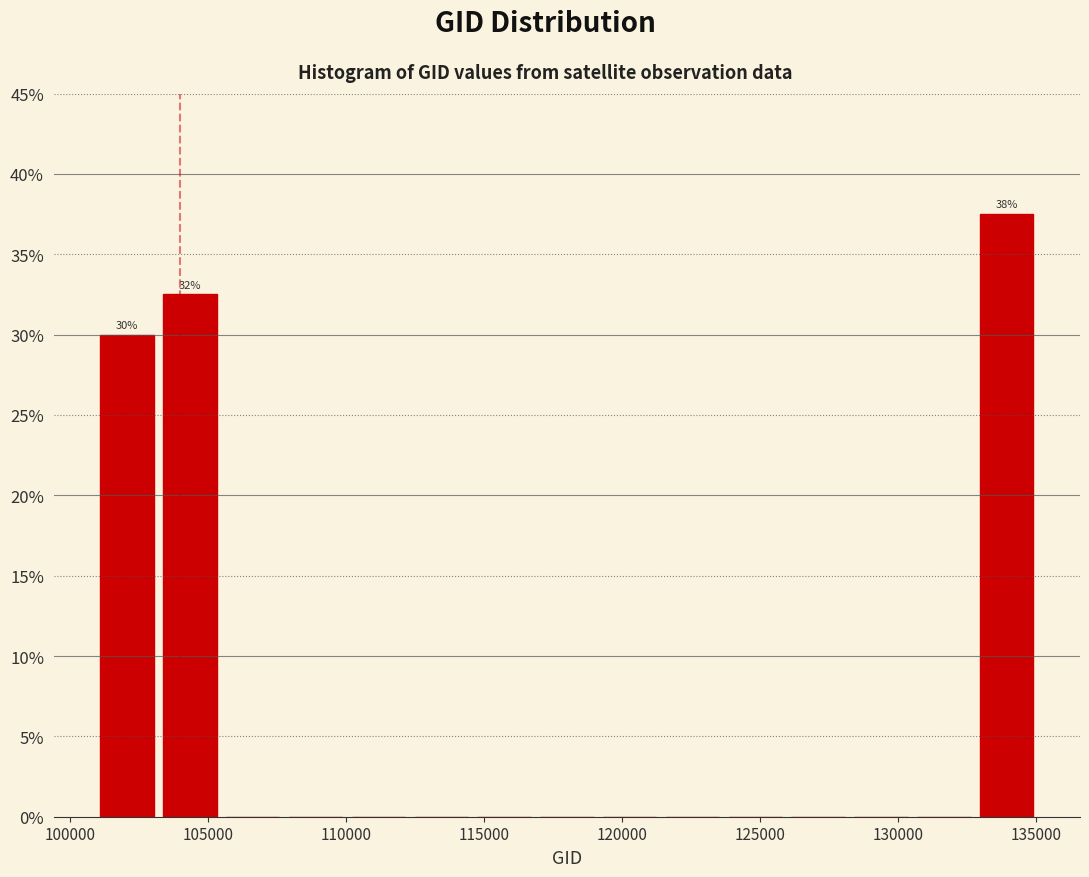

Over which range of the x-axis is the bar tallest?

133000 to 135000